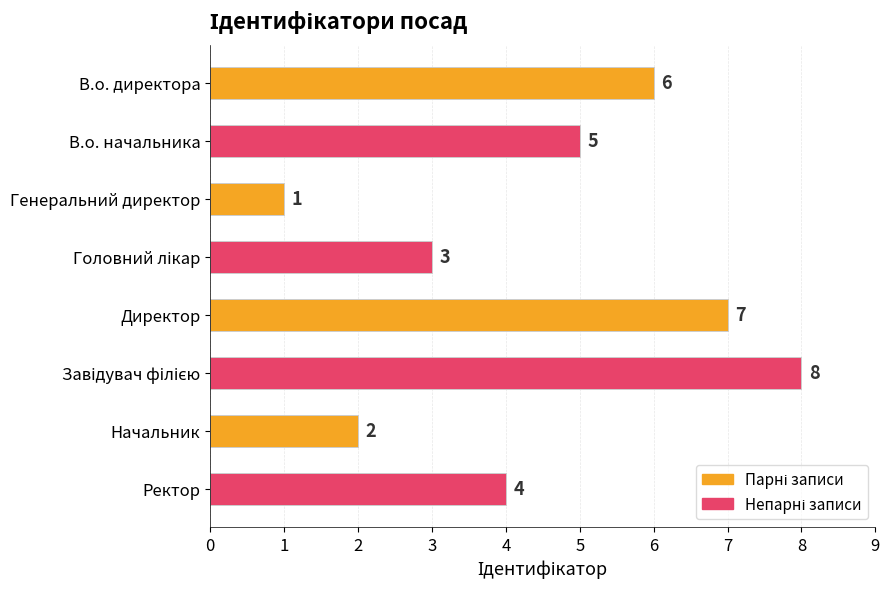

At which category does the chart reach its minimum across all series?

Генеральний директор